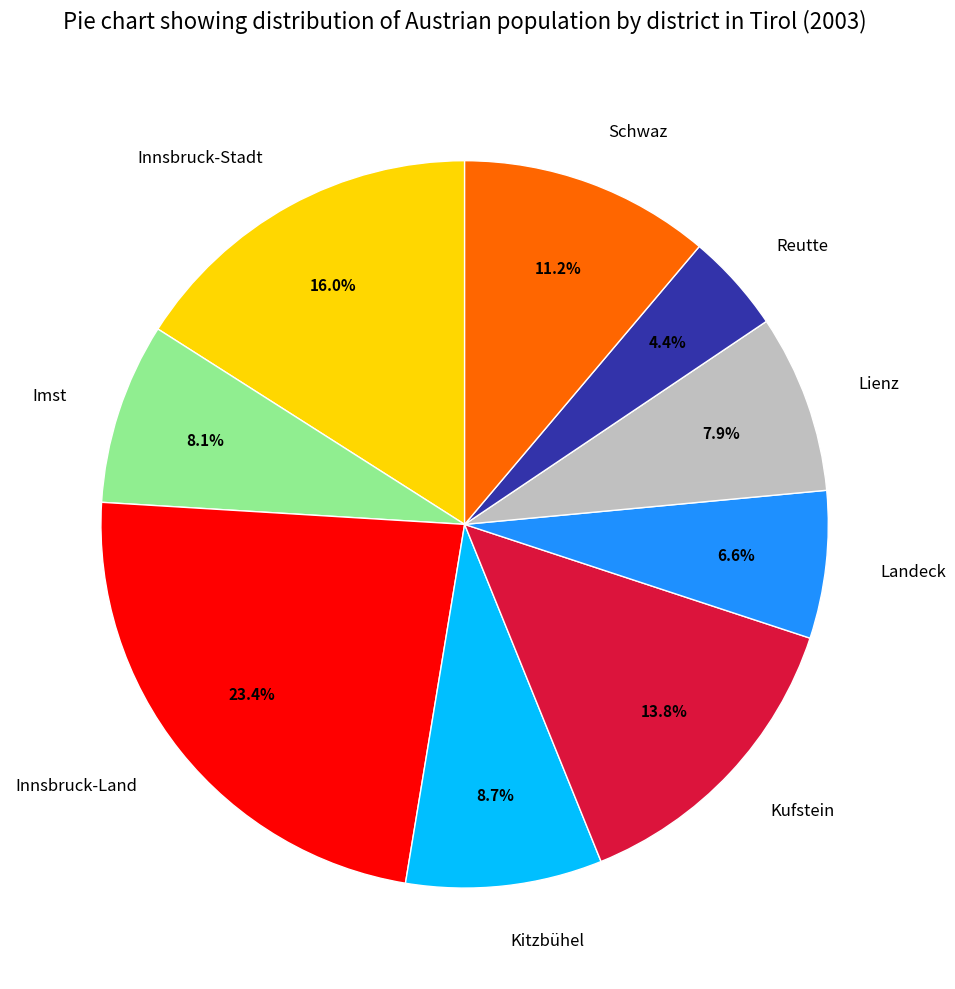

Is Lienz the majority of the pie?

No